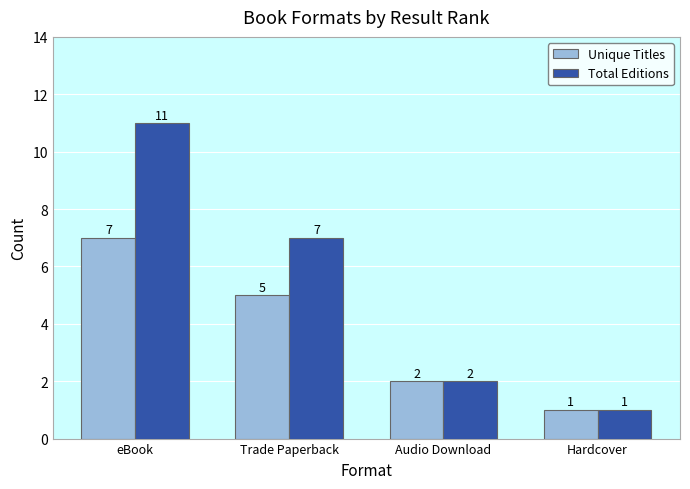

At how many categories does at least one series exceed 8?

1